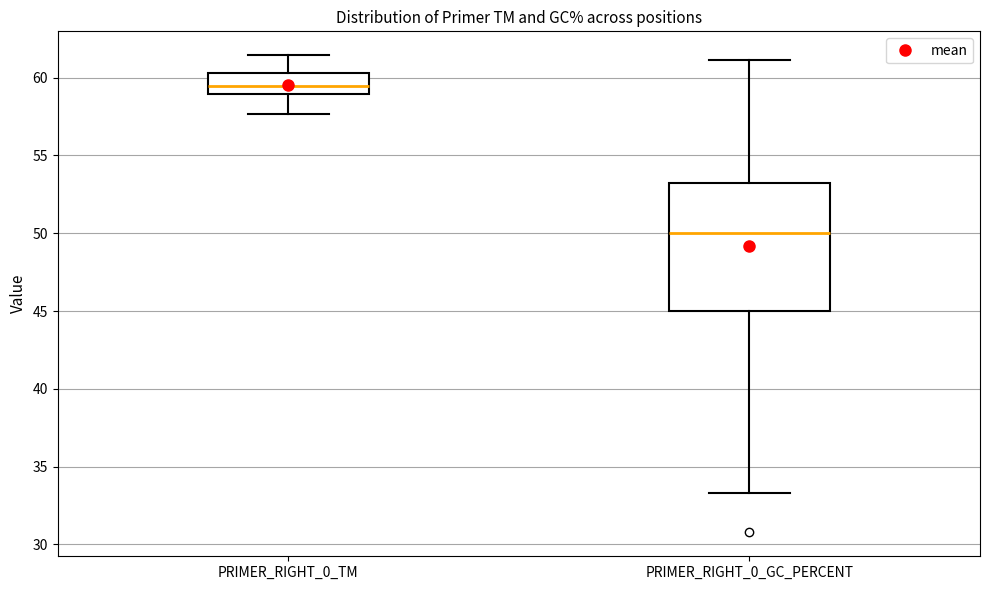

Reading left to right, read every box against the y-axis: the position of its median line, the range the box covers, and the ends of its whiskers. The values are not printed on the chart, so give them approximately, as read against the axis.

PRIMER_RIGHT_0_TM: median 59.5, box 59.0 to 60.5, whiskers 57.5 to 61.5
PRIMER_RIGHT_0_GC_PERCENT: median 50.0, box 45.0 to 53.0, whiskers 33.5 to 61.0